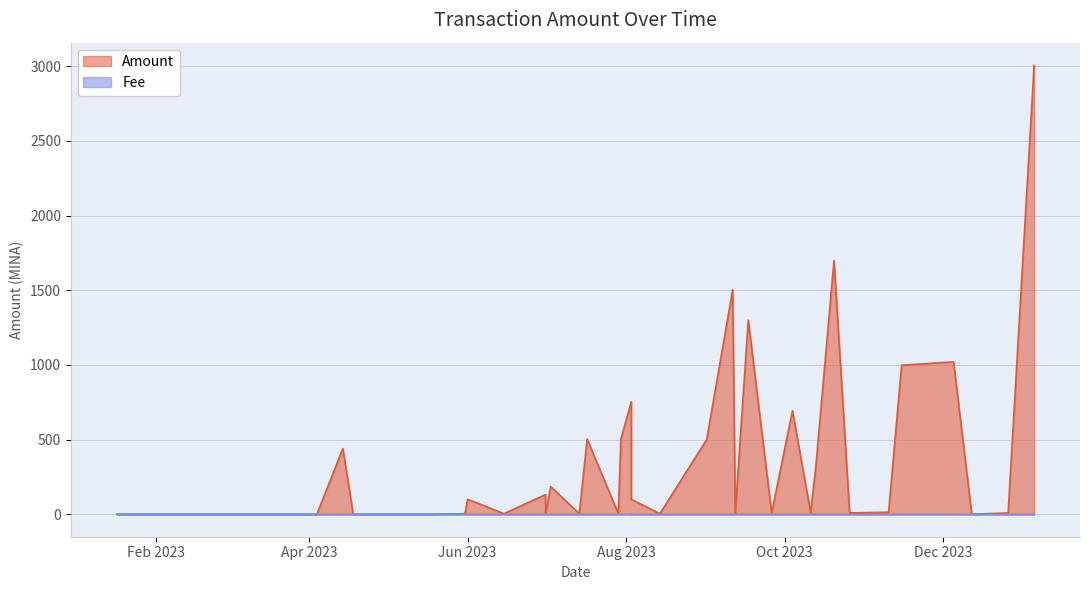

At which category is the sum across all series the highest?

2024-01-05